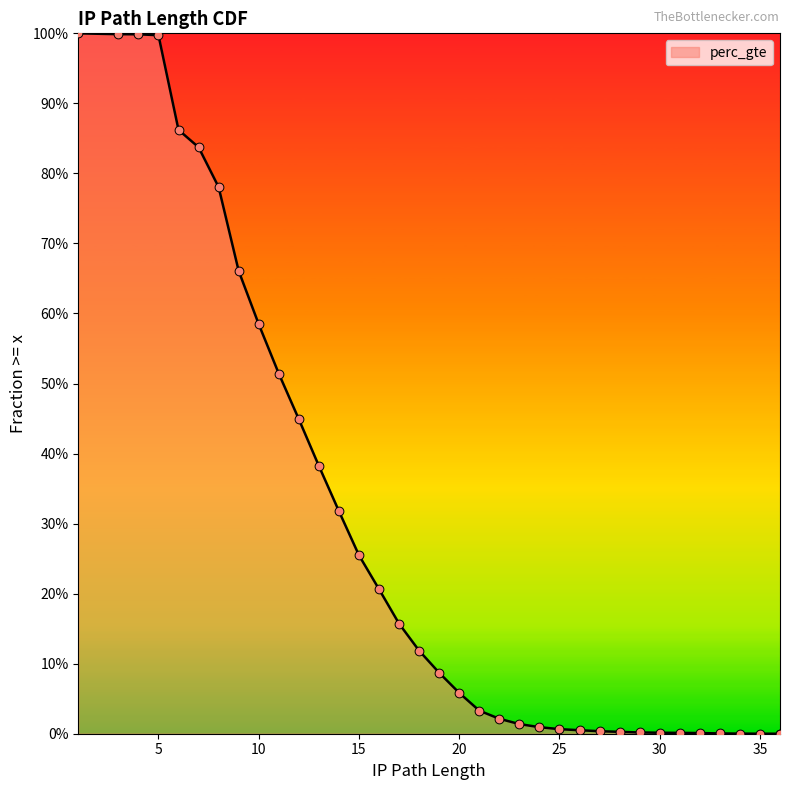

What is the change in value from 1 to 31?

-1.0